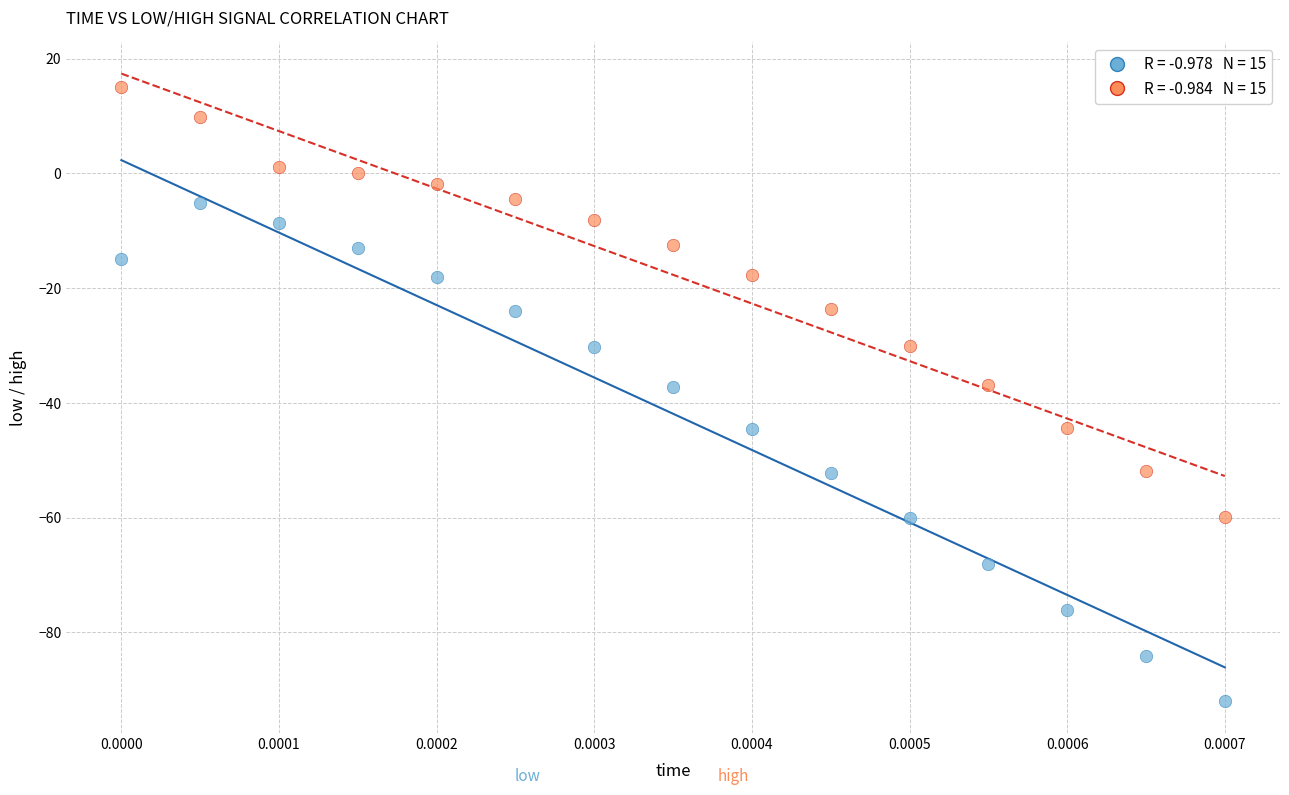

Count the number of points in this scatter plot.

30